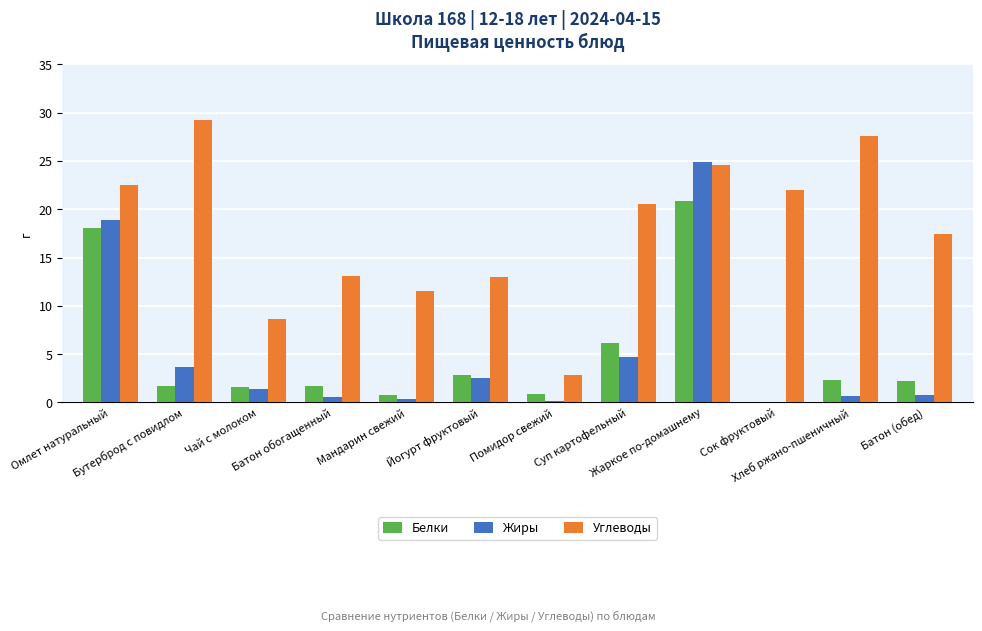

How many values in the Углеводы series exceed 20?

6